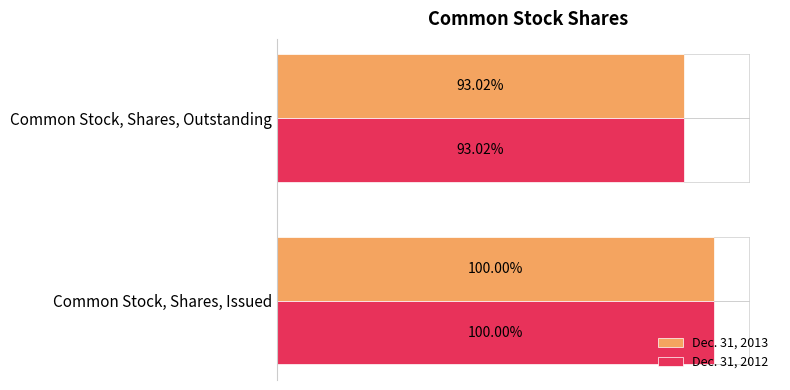

What are all the series names shown in the legend?

Dec. 31, 2013, Dec. 31, 2012